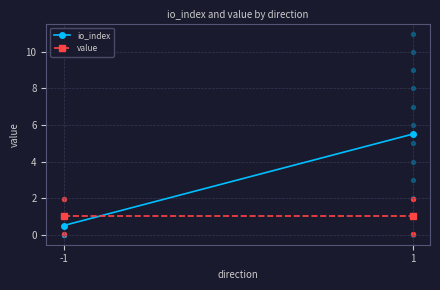

Which series has the largest total across all categories?

io_index